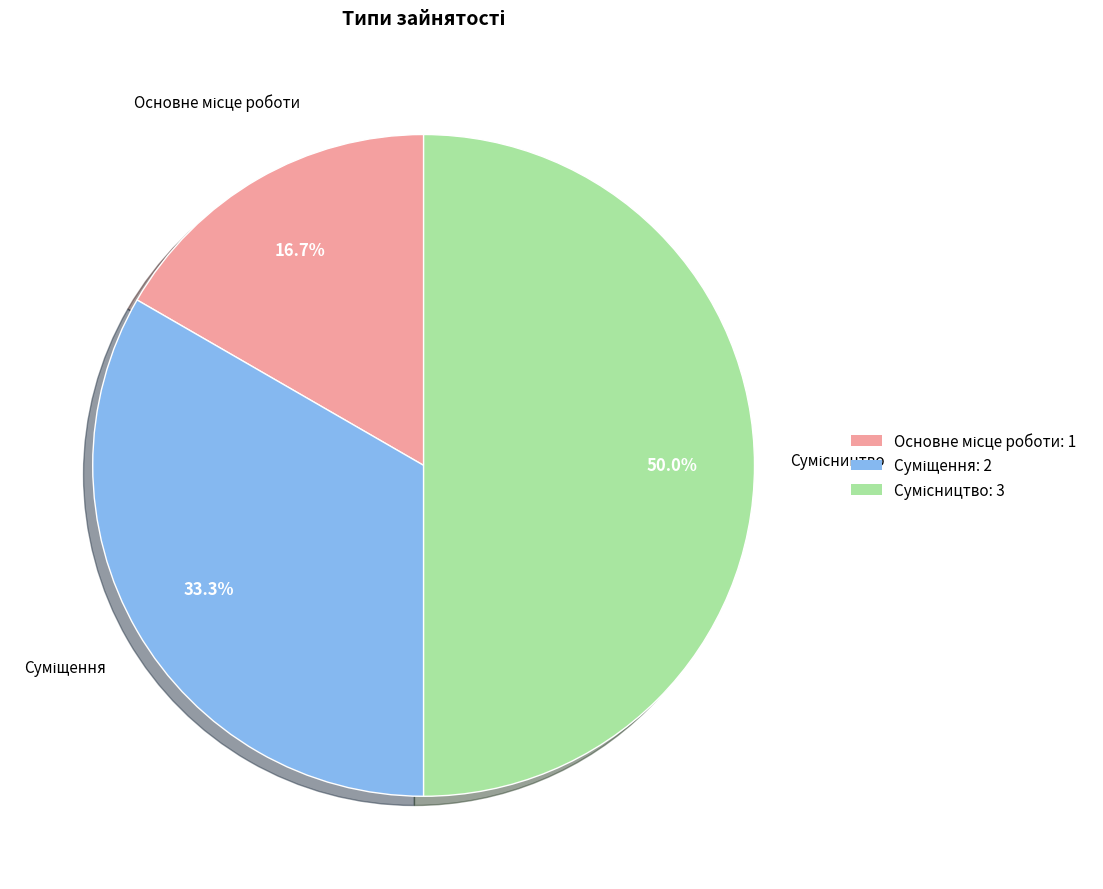

Count the number of slices in the pie.

3